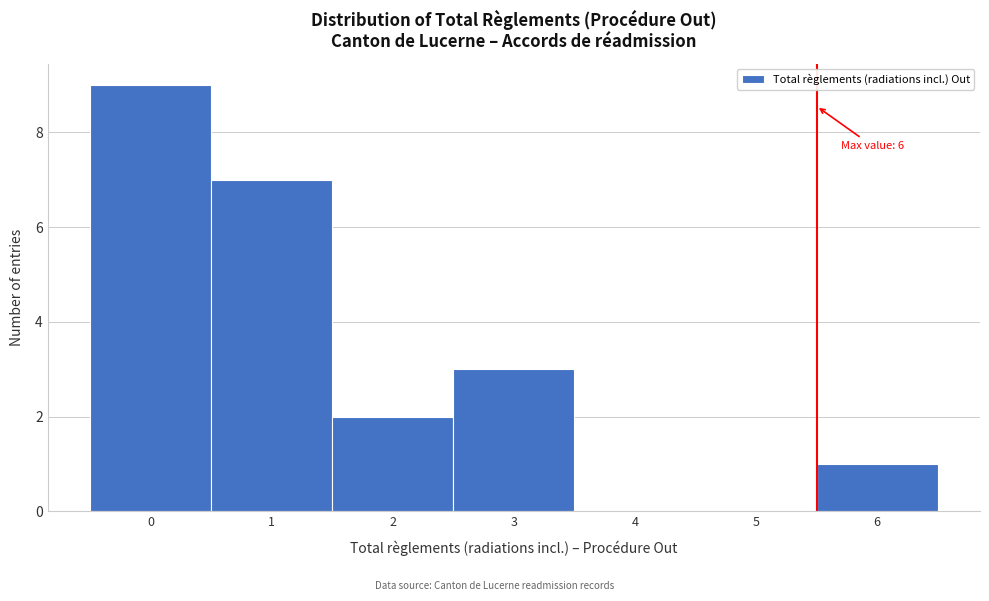

Reading left to right, extract all data points from this chart.

0=9	1=7	2=2	3=3	4=0	5=0	6=1